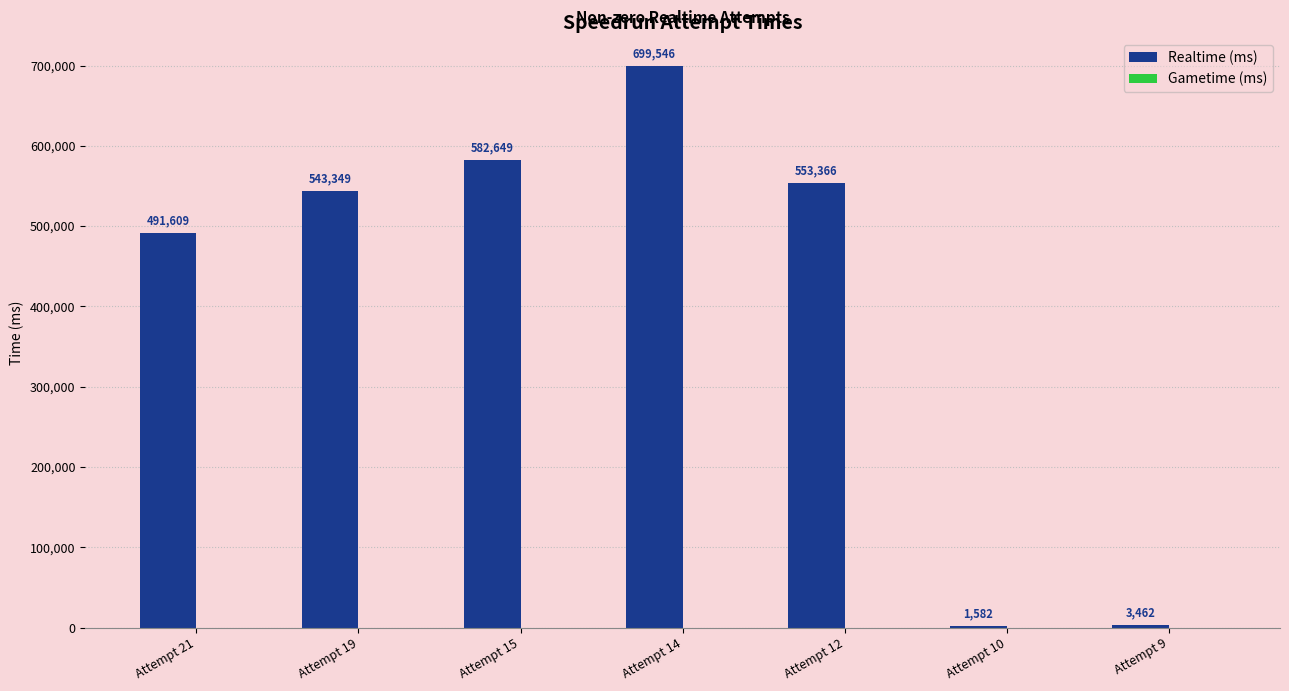

What is the change in value from Attempt 10 to Attempt 9?

+1880